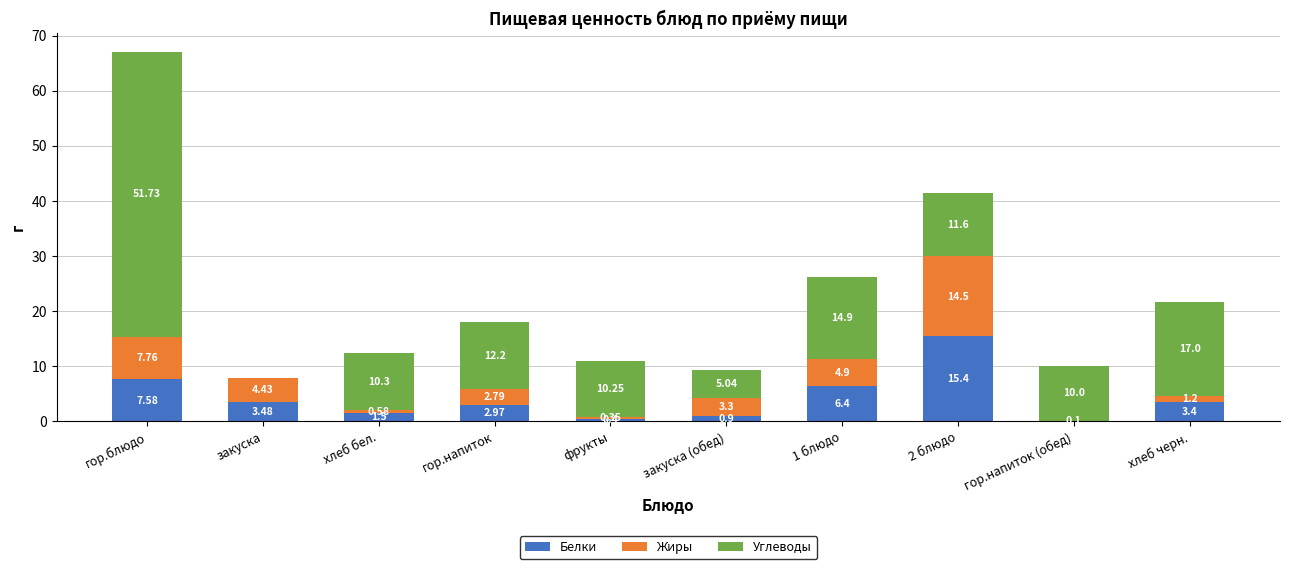

What is the total value across all series at закуска (обед)?

9.2